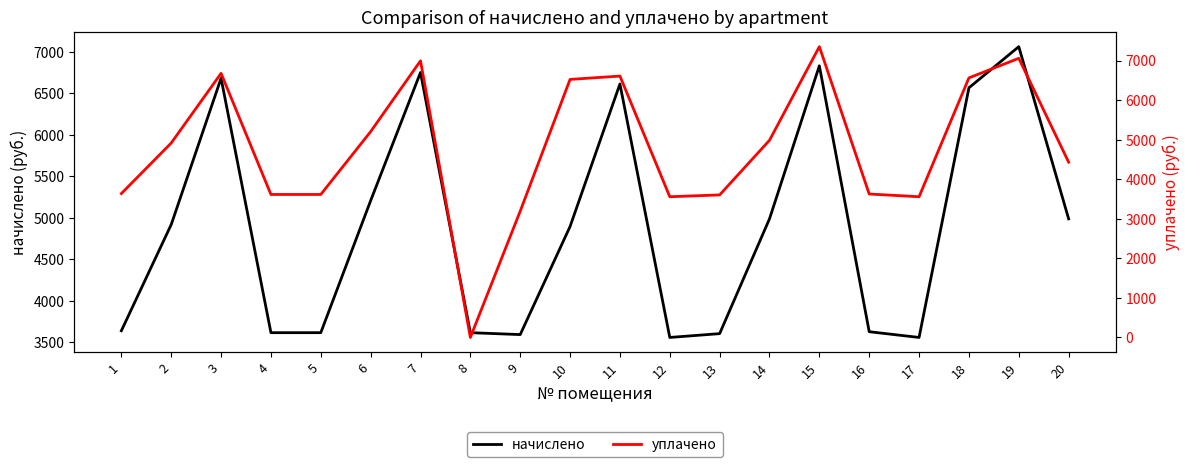

How many lines are shown in the chart?

2